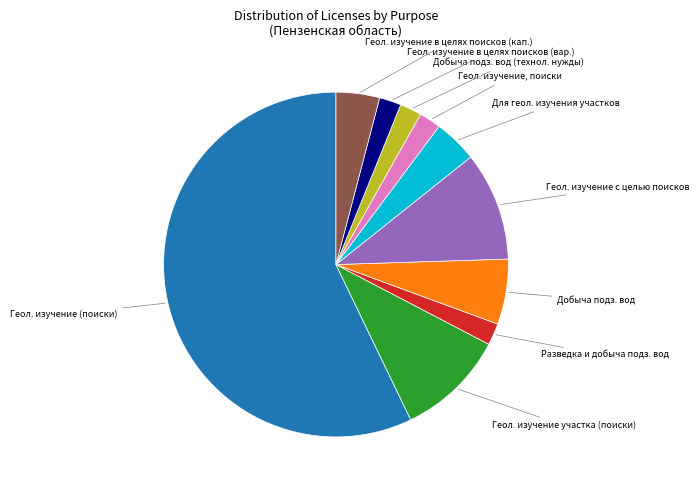

Between Геол. изучение в целях поисков (вар.) and Геол. изучение в целях поисков (кап.), which is larger?

Геол. изучение в целях поисков (кап.)